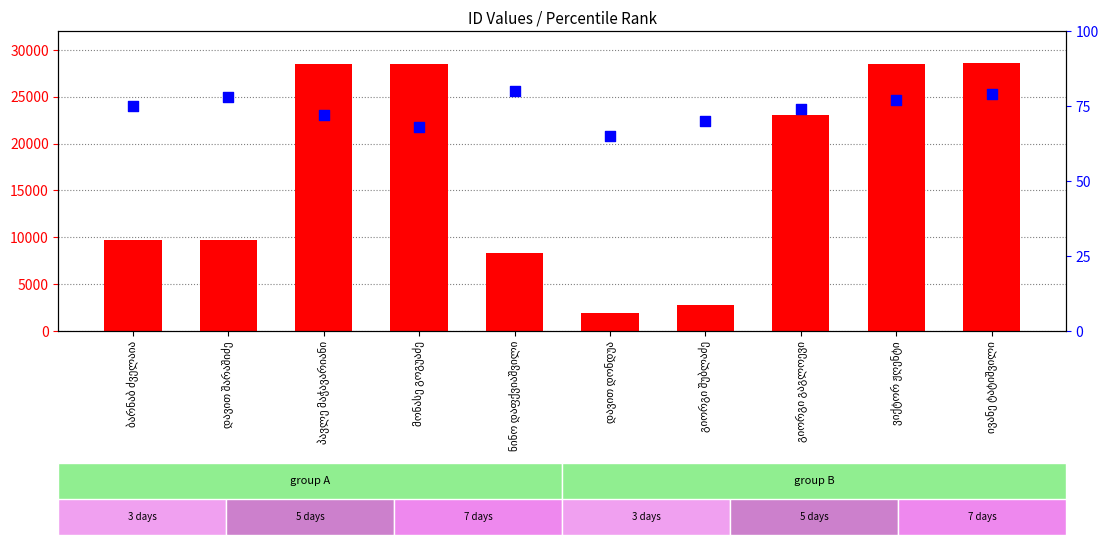

Which series has the largest total across all categories?

id